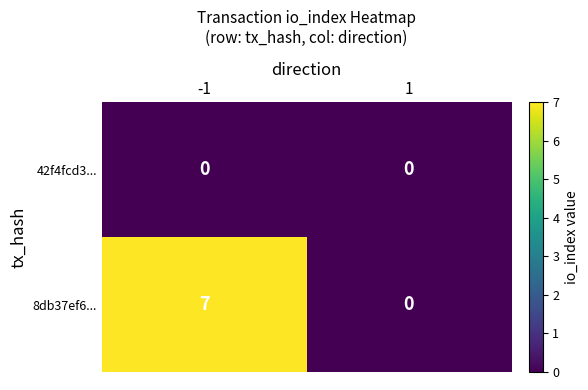

Reading left to right, list all the values displayed in this chart.

42f4fcd3...: -1=0	1=0
8db37ef6...: -1=7	1=0